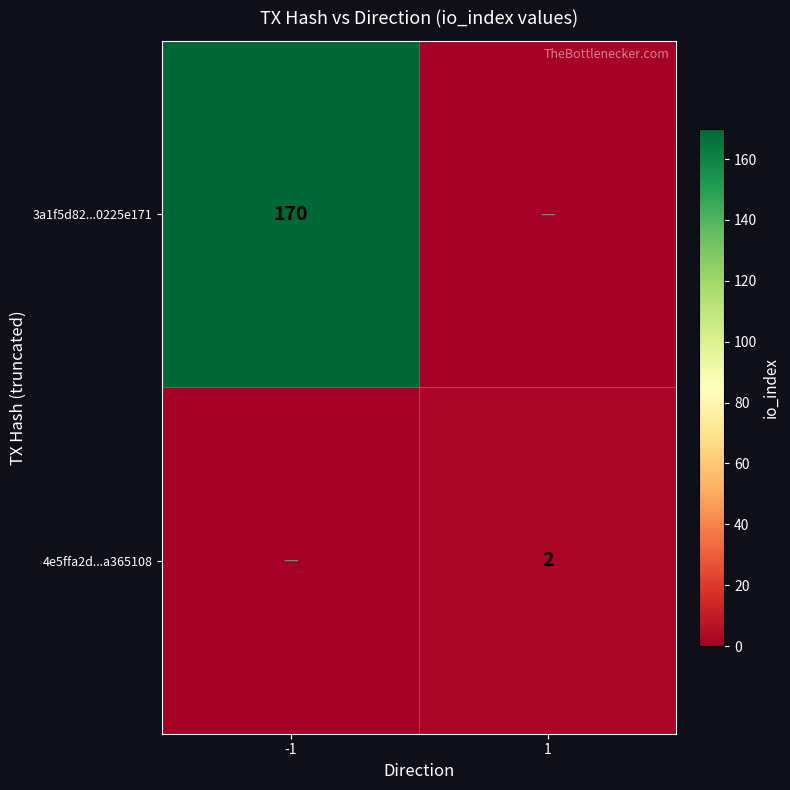

Which category has the highest value across all series?

-1